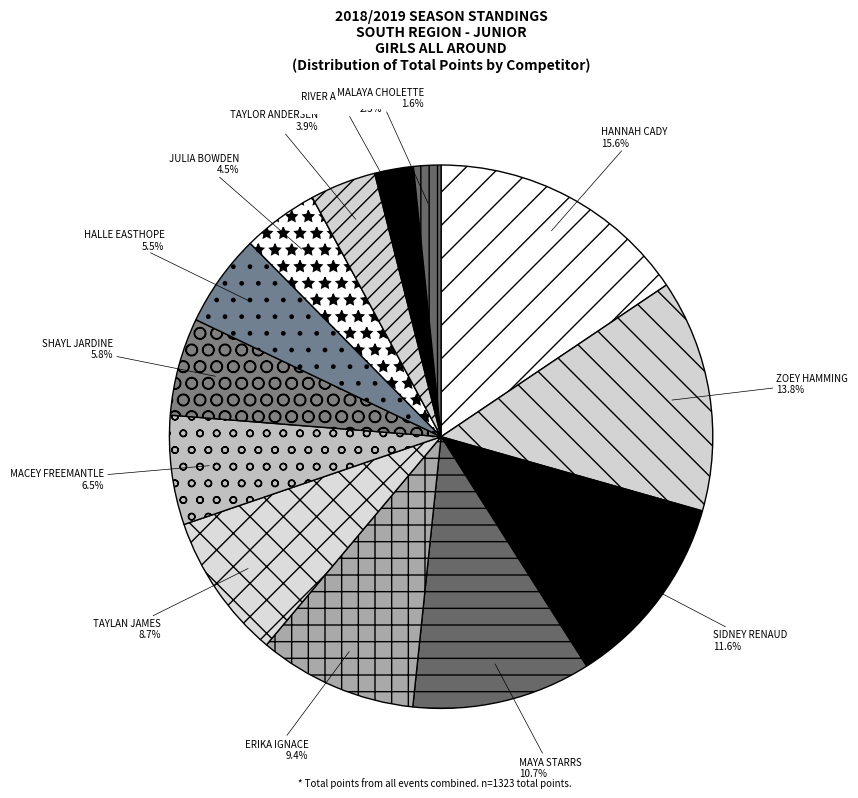

Is there a majority slice in this chart?

No